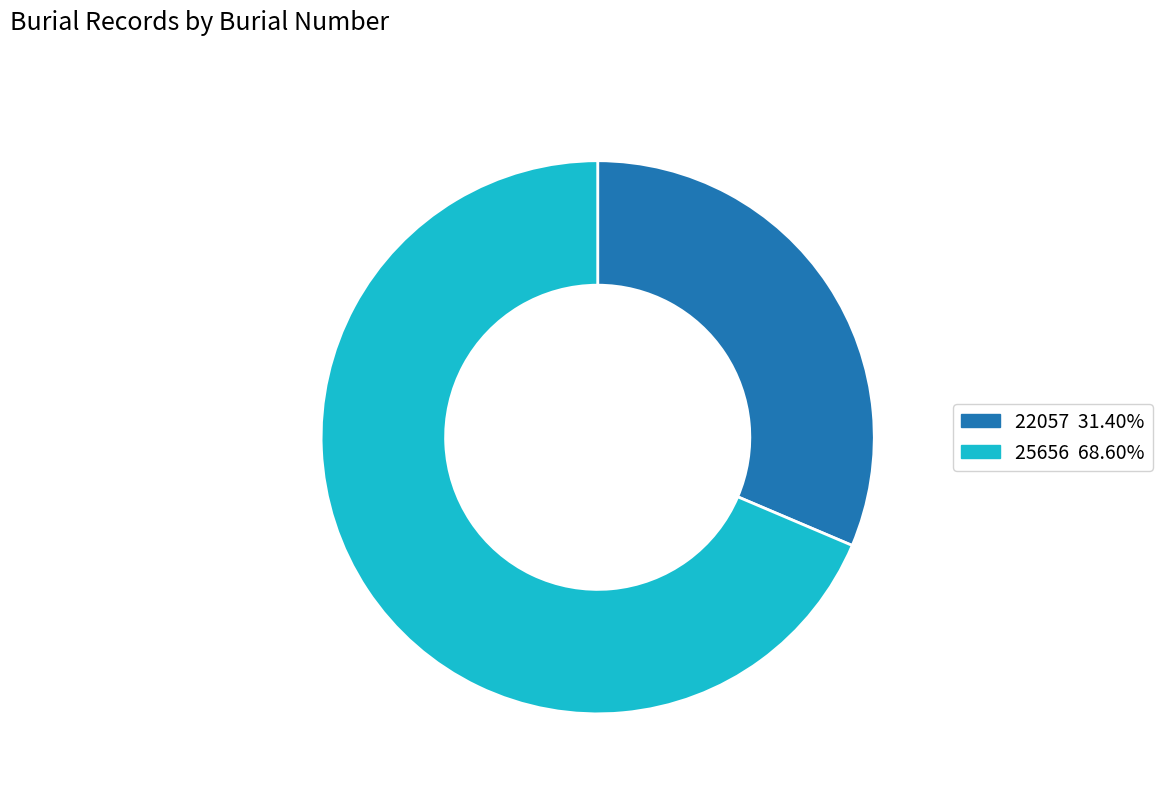

Do 22057 31.40% and 25656 68.60% together represent more than half of the pie?

Yes